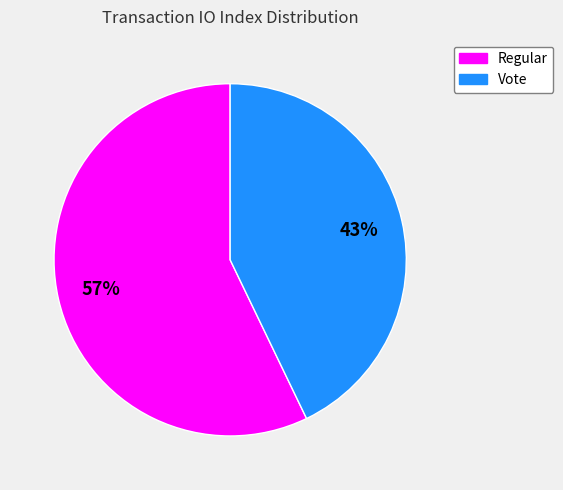

Is it true that Regular is 57% of the pie?

True